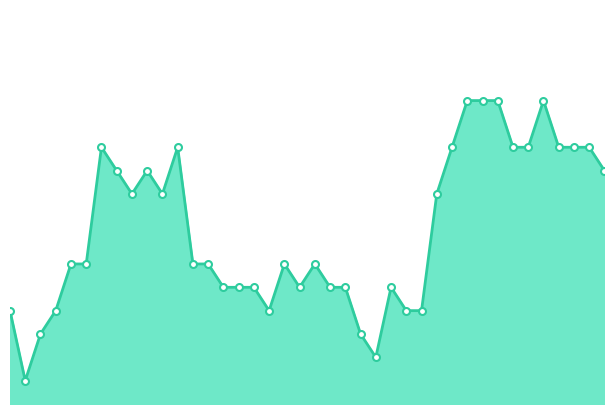

List the labels in order of value, largest first.

05:00, 05:10, 05:20, 05:50, 01:00, 01:50, 04:50, 05:30, 05:40, 06:00, 06:10, 06:20, 01:10, 01:30, 06:30, 01:20, 01:40, 04:40, 00:40, 00:50, 02:00, 02:10, 03:00, 03:20, 02:20, 02:30, 02:40, 03:10, 03:30, 03:40, 04:10, 00:00, 00:30, 02:50, 04:20, 04:30, 00:20, 03:50, 04:00, 00:10